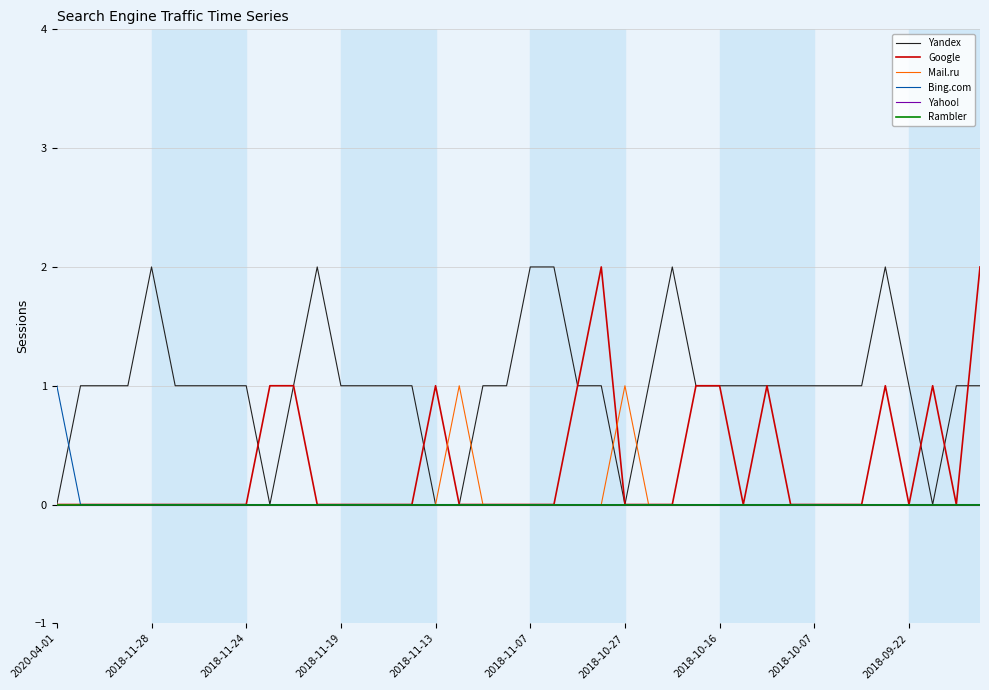

At which category is the sum across all series the highest?

23